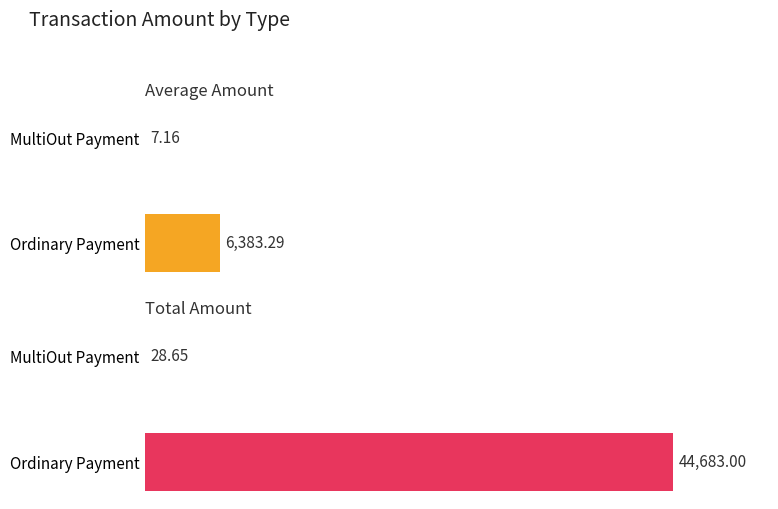

The value of Average Amount at MultiOut Payment is 5.0. True or false?

False